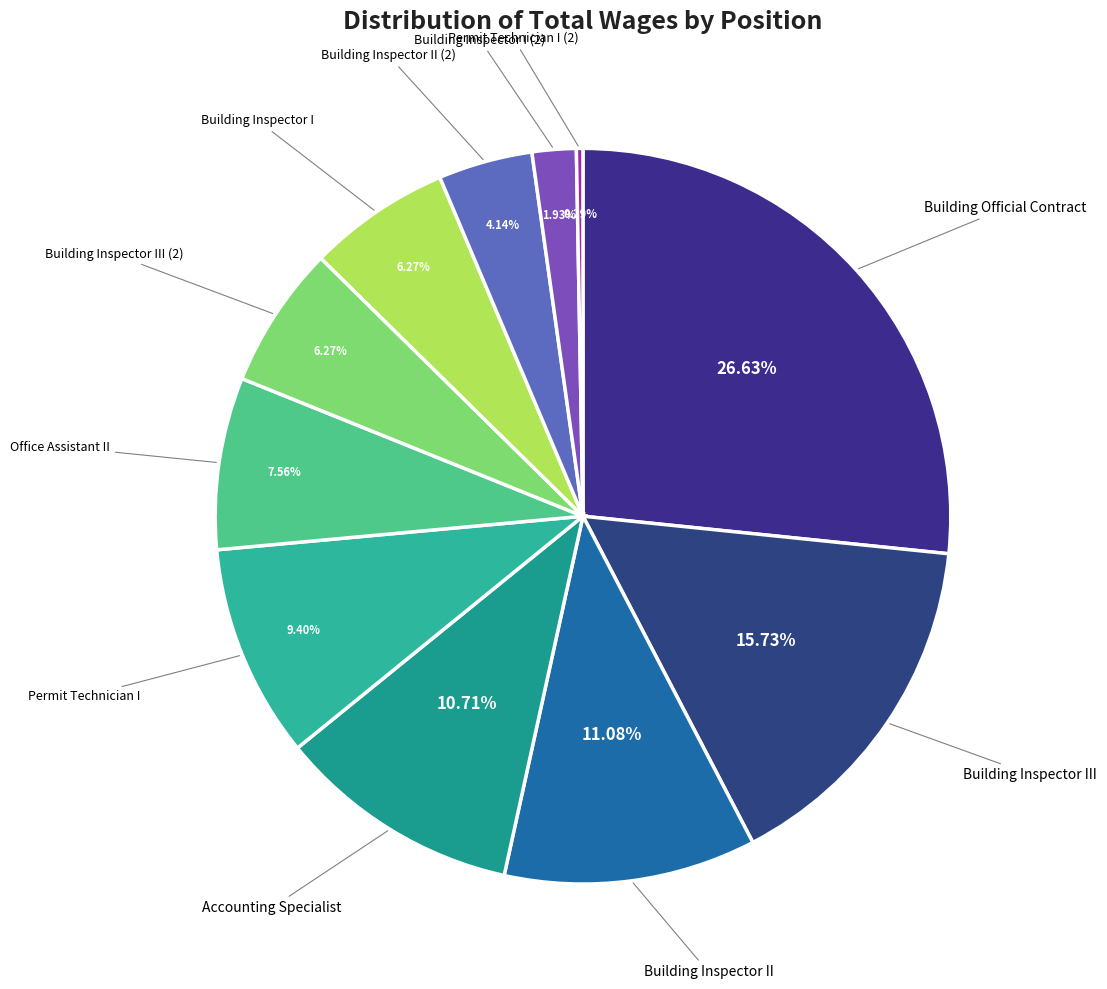

To the nearest percent, what is the average slice percentage?

9%